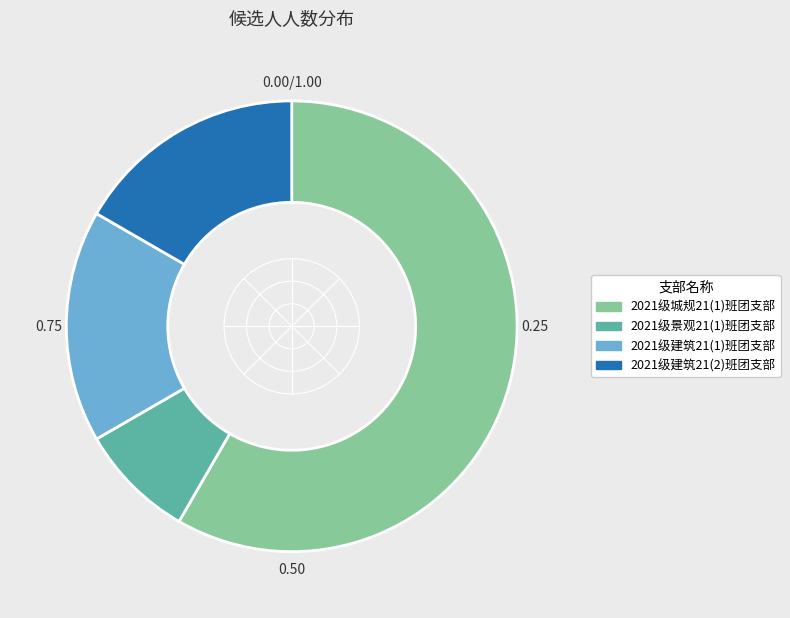

Do 2021级城规21(1)班团支部 and 2021级景观21(1)班团支部 together represent more than half of the pie?

Yes